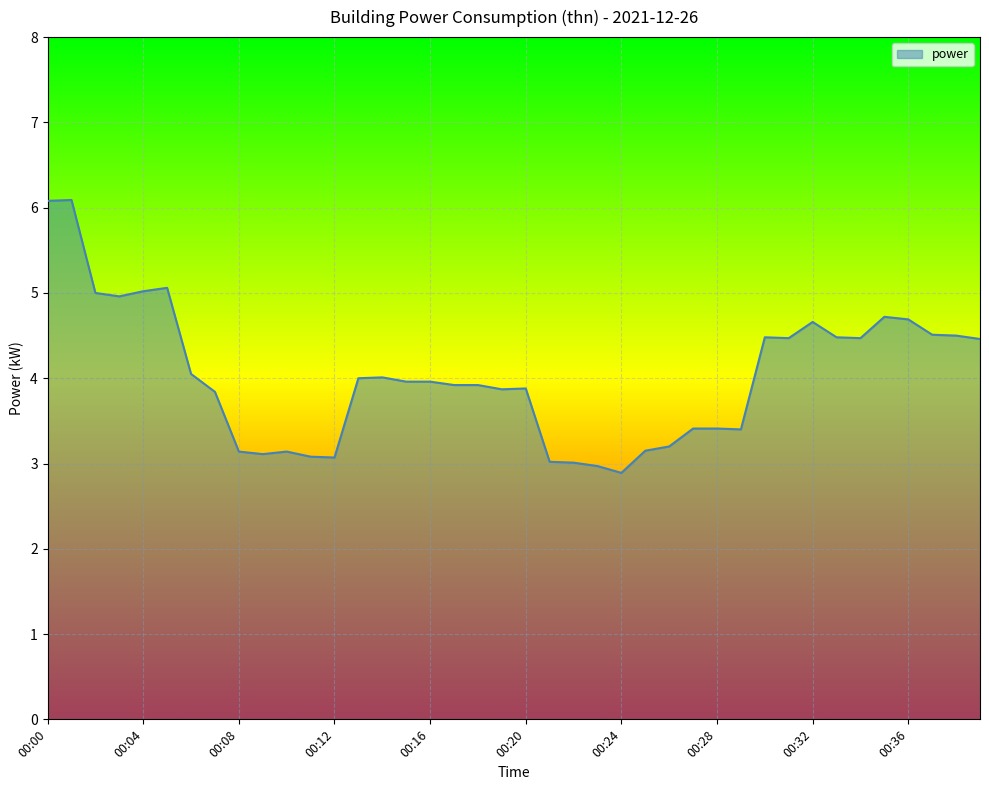

What is the minimum value shown in the chart?

2.9